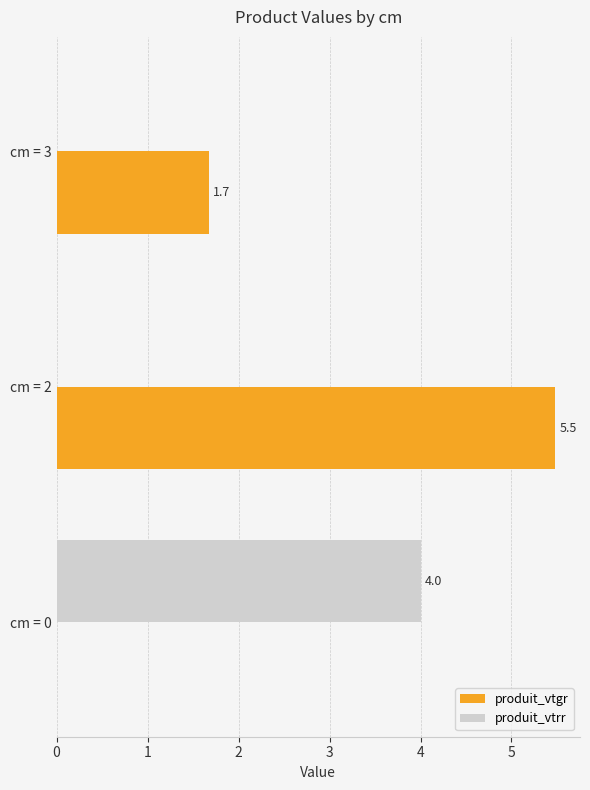

Which series changed the most between cm = 0 and cm = 3?

produit_vtrr